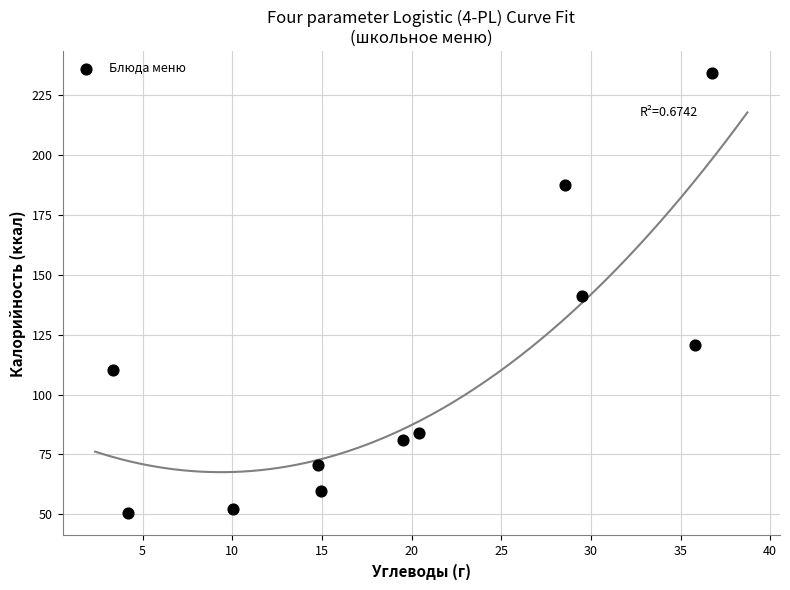

What is the average Y value?

108.3